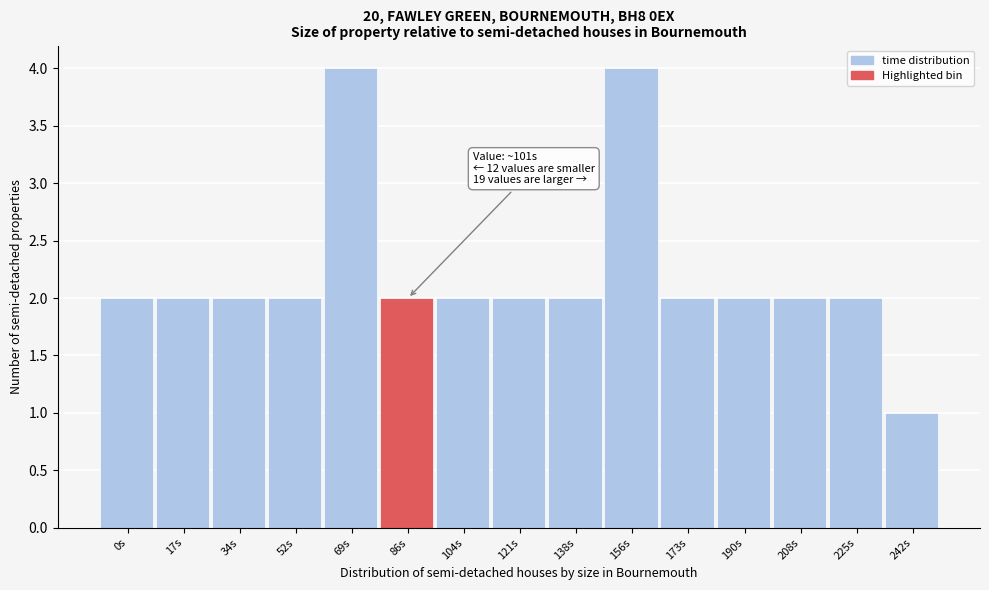

Reading right to left, what are all the values shown in this chart?

242s=1	225s=2	208s=2	190s=2	173s=2	156s=4	138s=2	121s=2	104s=2	86s=2	69s=4	52s=2	34s=2	17s=2	0s=2